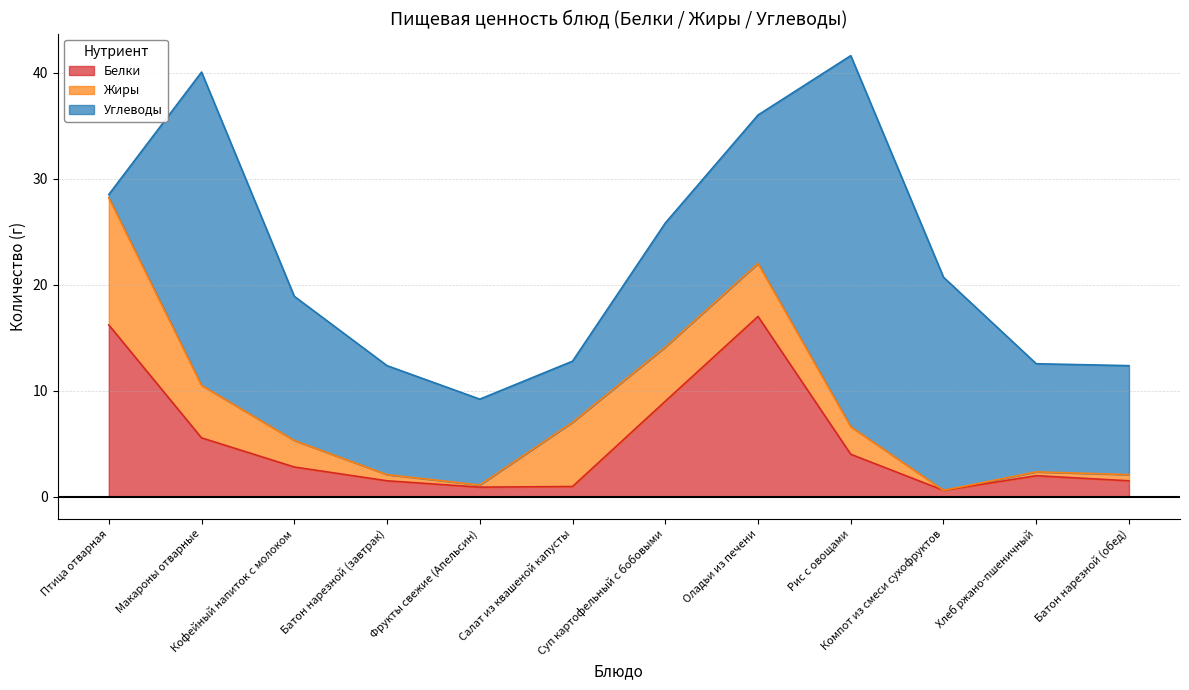

What is the sum of all Жиры values?

39.9